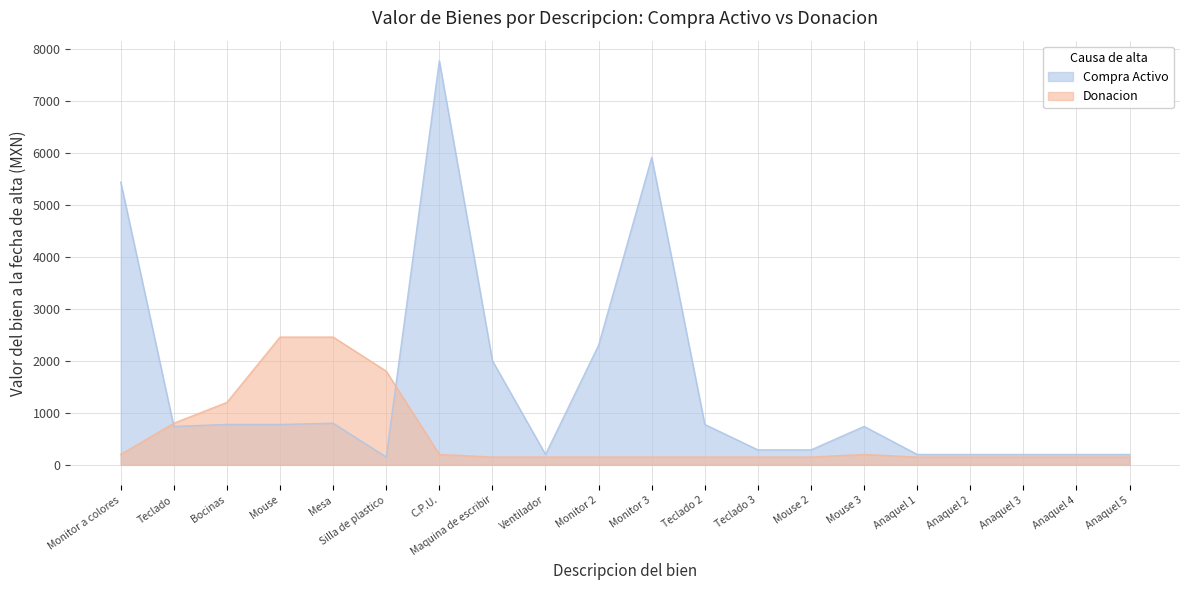

What is the sum of the Compra Activo values at Mouse and Teclado 3?

1063.8